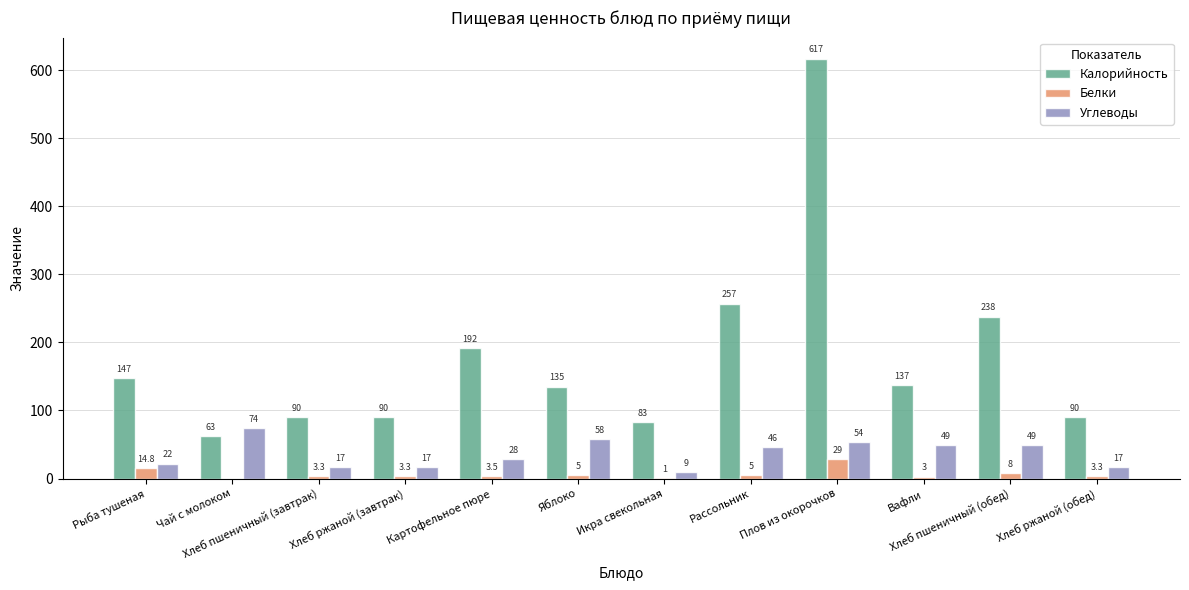

Between Рыба тушеная and Хлеб ржаной (обед), which series saw the biggest shift?

Калорийность